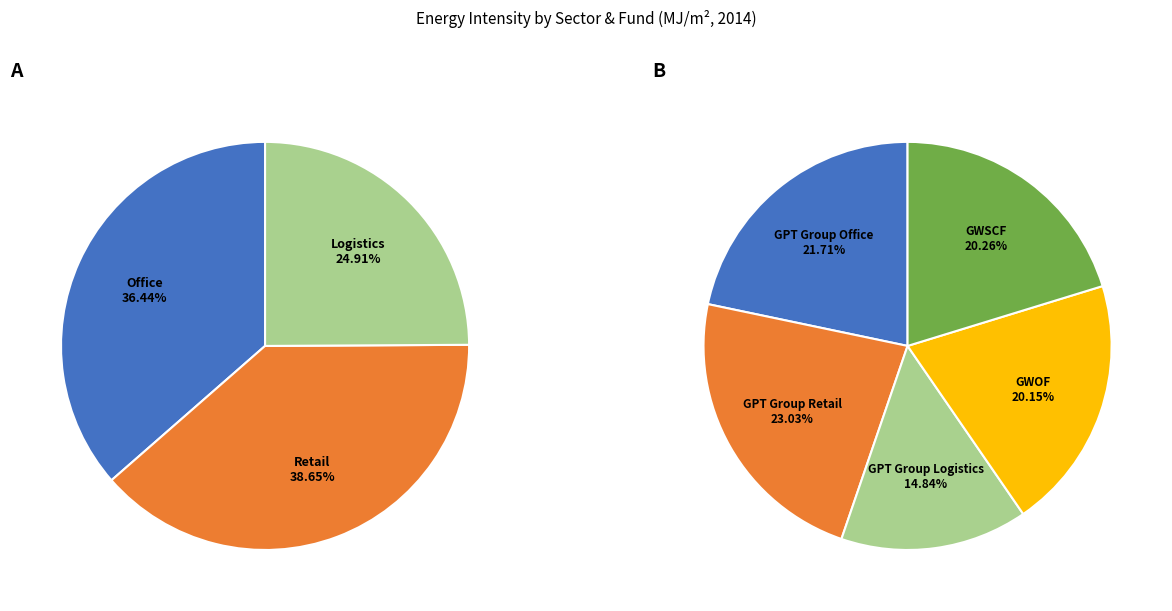

What is the change in value from Office to Logistics?

-114.7